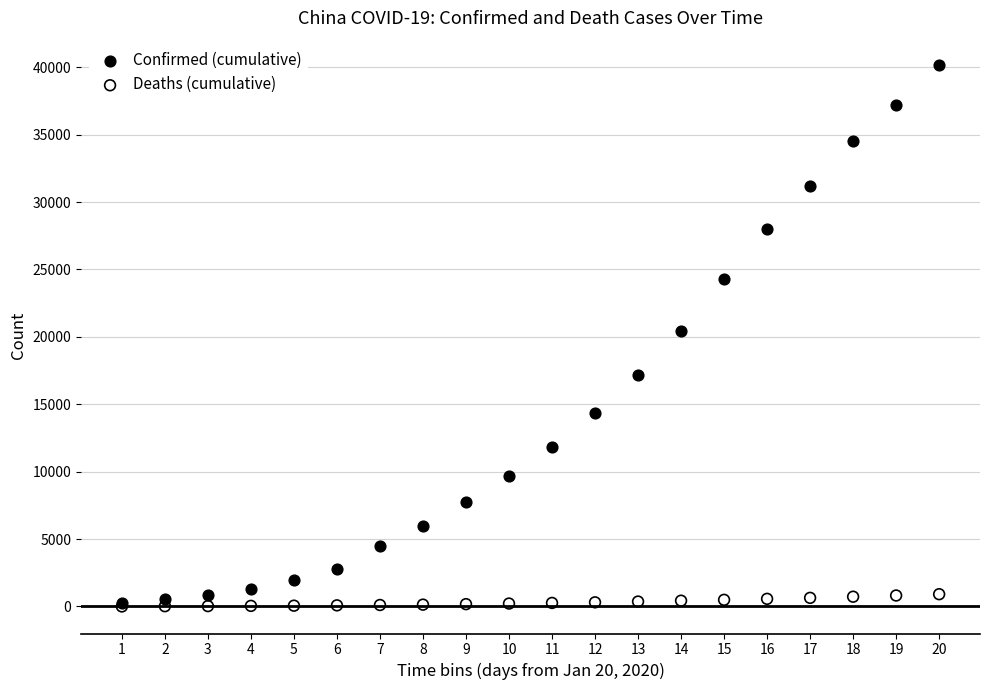

Which series has the largest Y range (max minus min)?

Confirmed (cumulative)